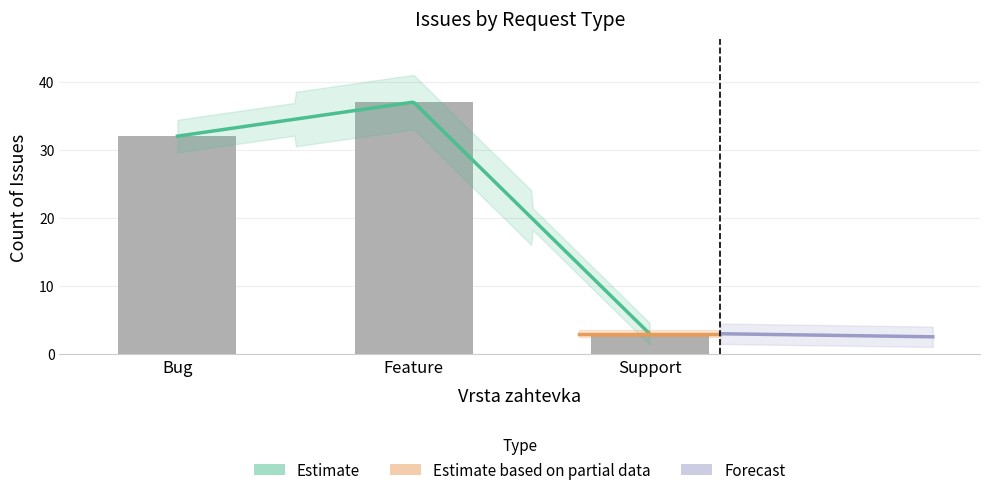

Rank the categories by value from highest to lowest.

Feature, Bug, Support